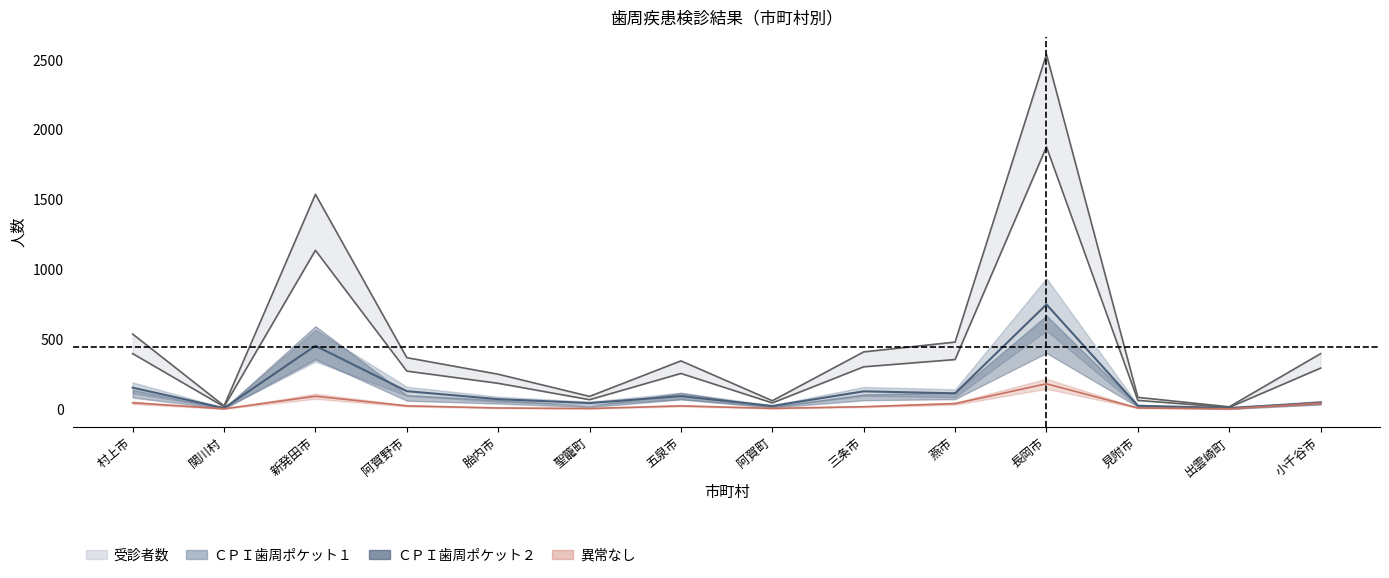

The value of 受診者数 at 長岡市 is 1457.8. True or false?

False